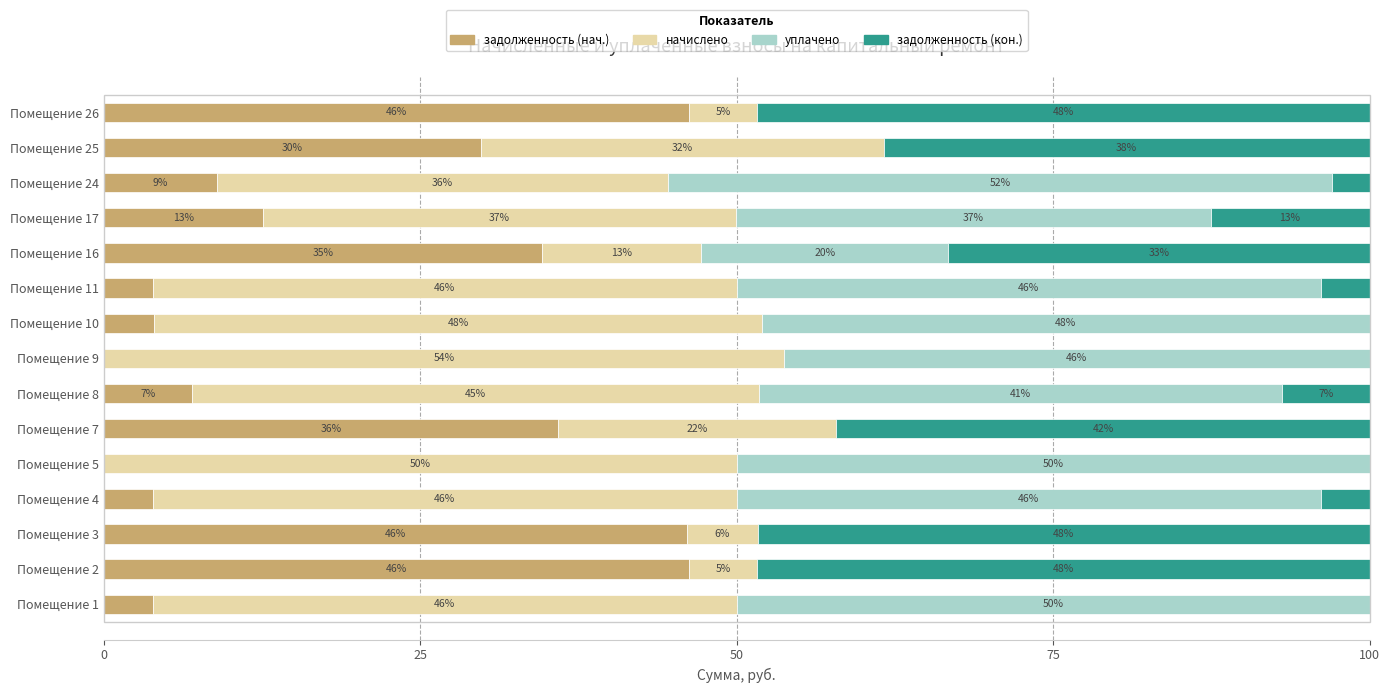

The value of задолженность (нач.) at Помещение 24 is 16.0. True or false?

False